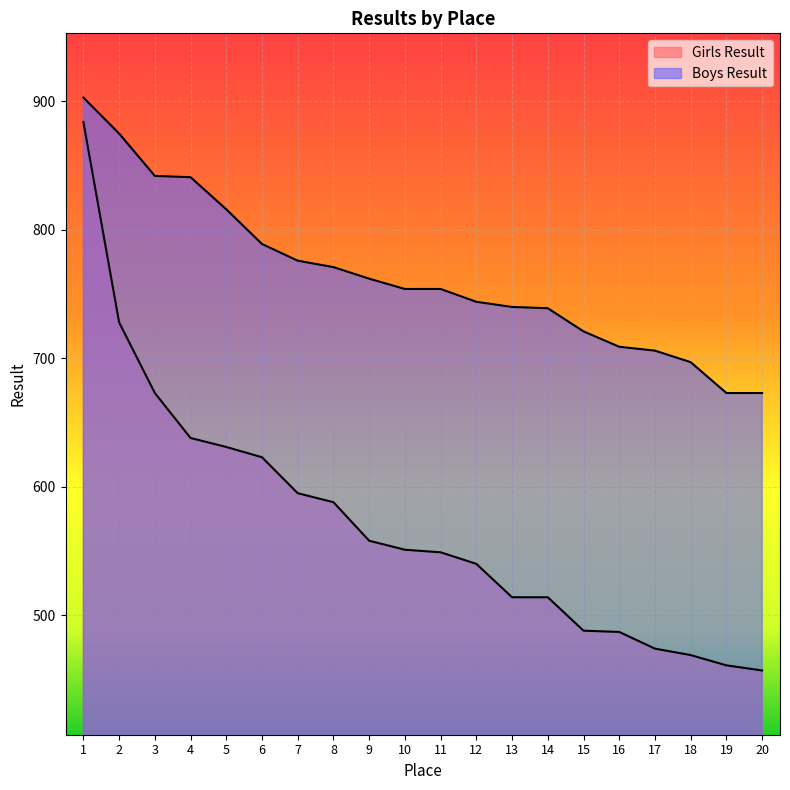

What is the sum of all Boys Result values?

15285